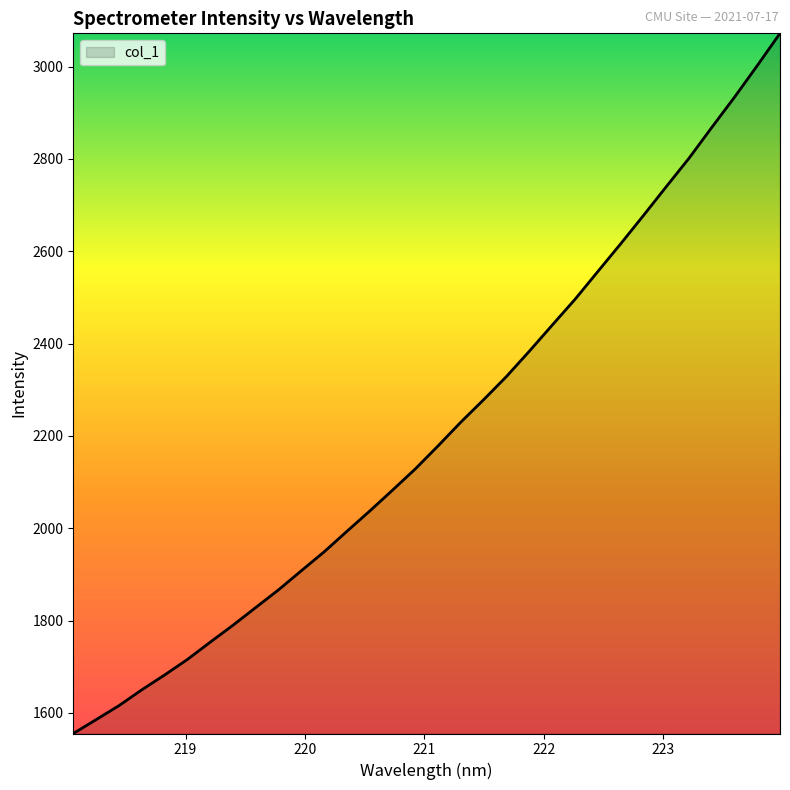

What is the difference between the maximum and minimum values?

1517.0